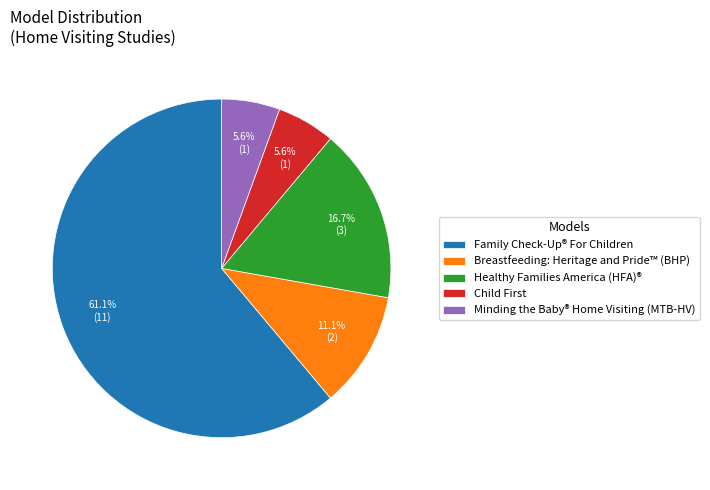

What percentage is the Breastfeeding: Heritage and Pride™ (BHP) slice, to the nearest percent?

11%